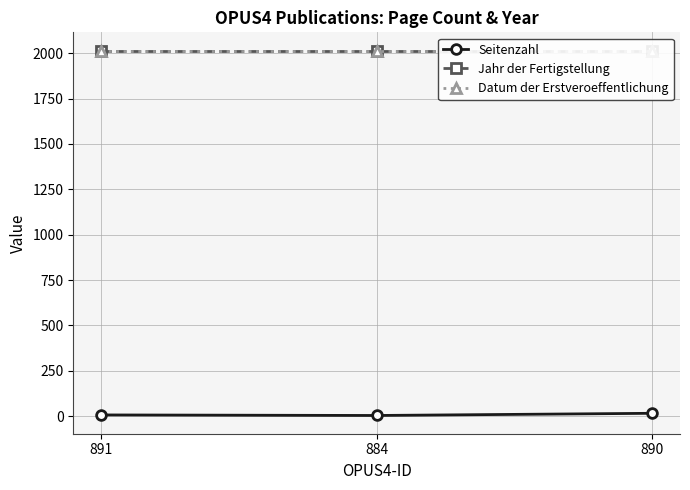

The Jahr der Fertigstellung series shows 2014 at 891. True or false?

True